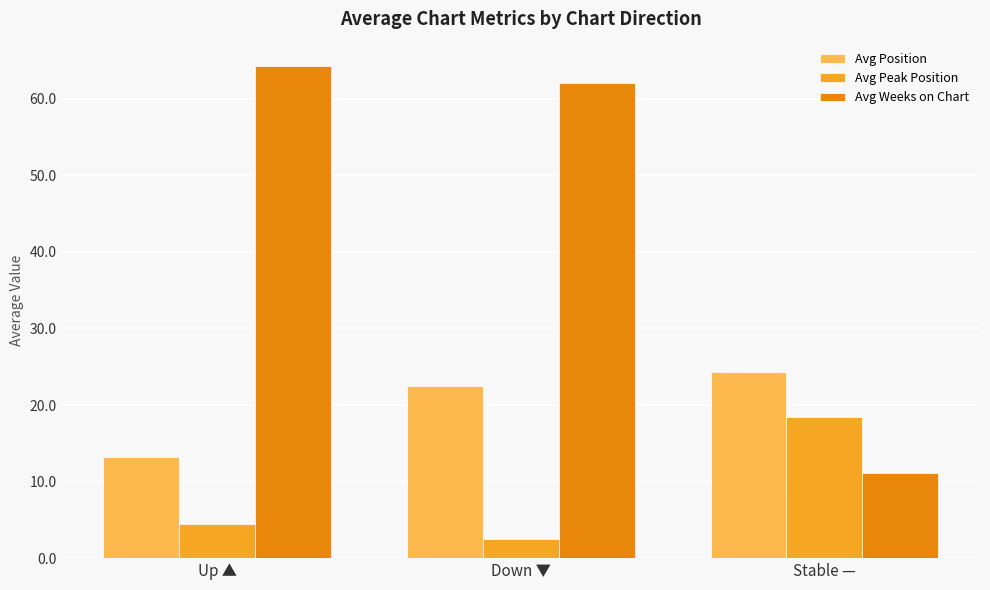

What is the label of the 3rd bar from the left?

Stable —